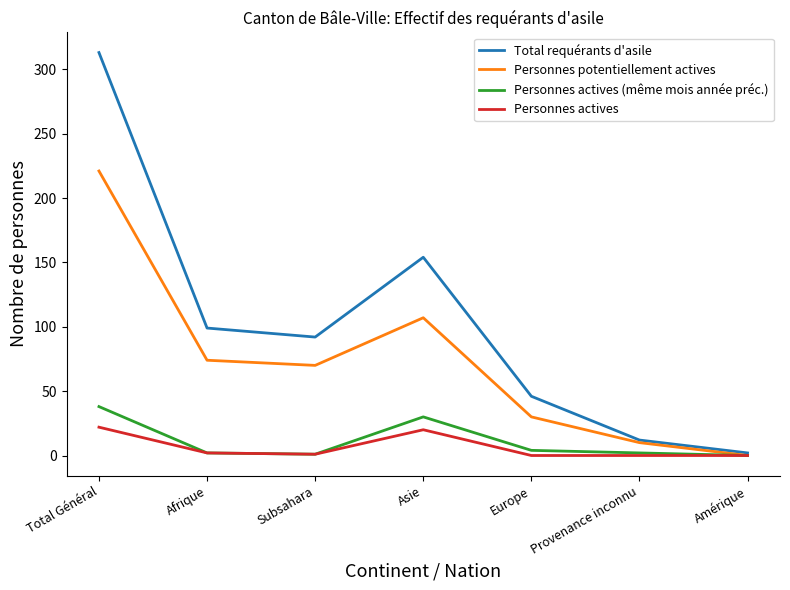

Rank the series at Total Général from lowest to highest value.

Personnes actives, Personnes actives (même mois année préc.), Personnes potentiellement actives, Total requérants d'asile